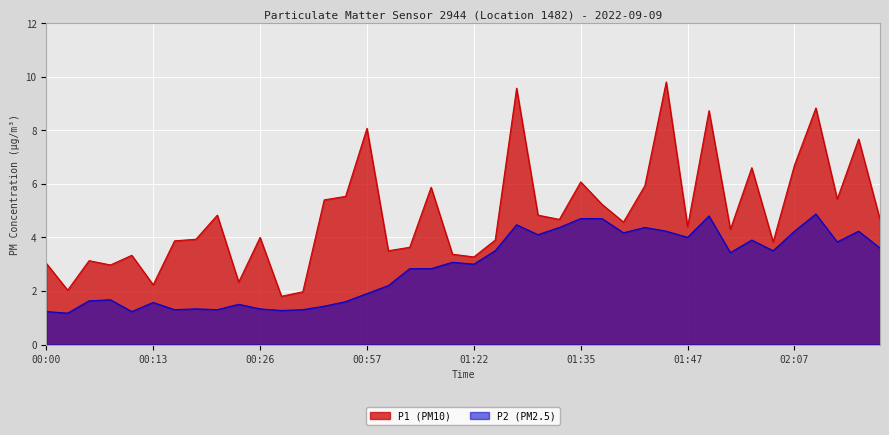

List the labels in order of P2 value, smallest first.

00:03, 00:00, 00:11, 00:31, 00:16, 00:21, 00:34, 00:18, 00:26, 00:36, 00:24, 00:13, 00:44, 00:05, 00:08, 00:57, 01:03, 01:11, 01:16, 01:22, 01:19, 01:52, 01:24, 01:57, 02:18, 02:13, 01:54, 01:47, 01:30, 01:40, 01:45, 02:07, 02:16, 01:32, 01:42, 01:27, 01:35, 01:37, 01:49, 02:10